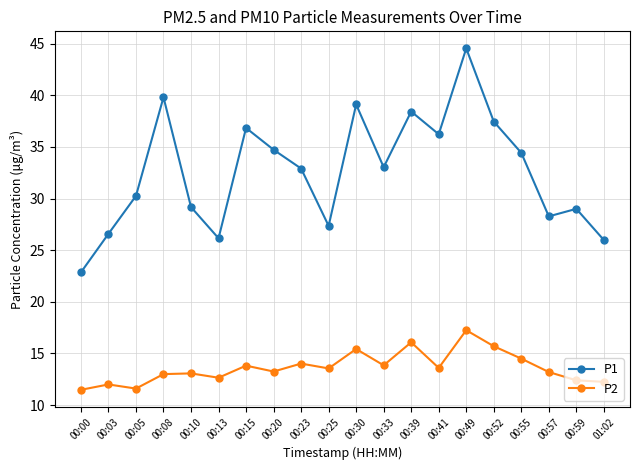

How many distinct data groups are displayed?

2